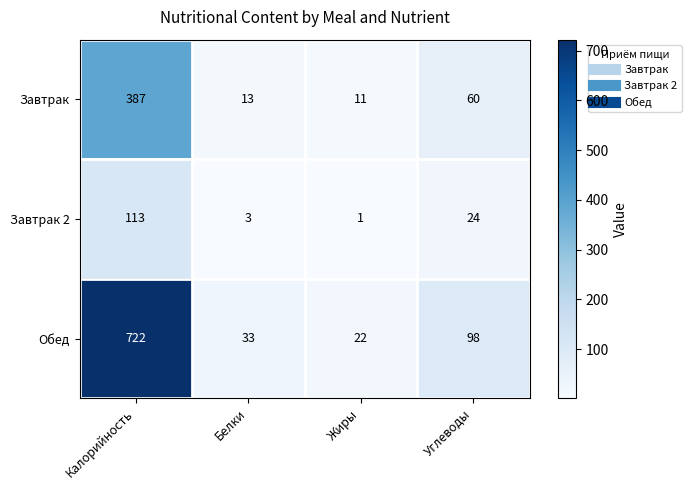

What is the sum of the Завтрак 2 values at Жиры and Углеводы?

25